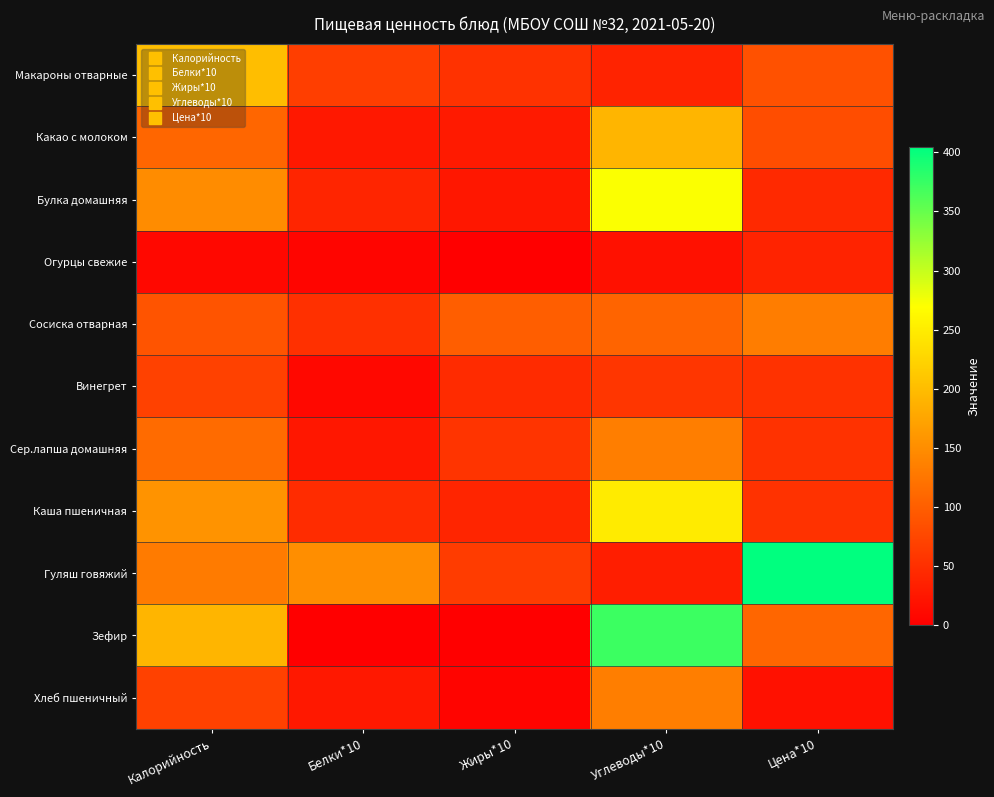

What is the total value across all series at Белки*10?

451.0